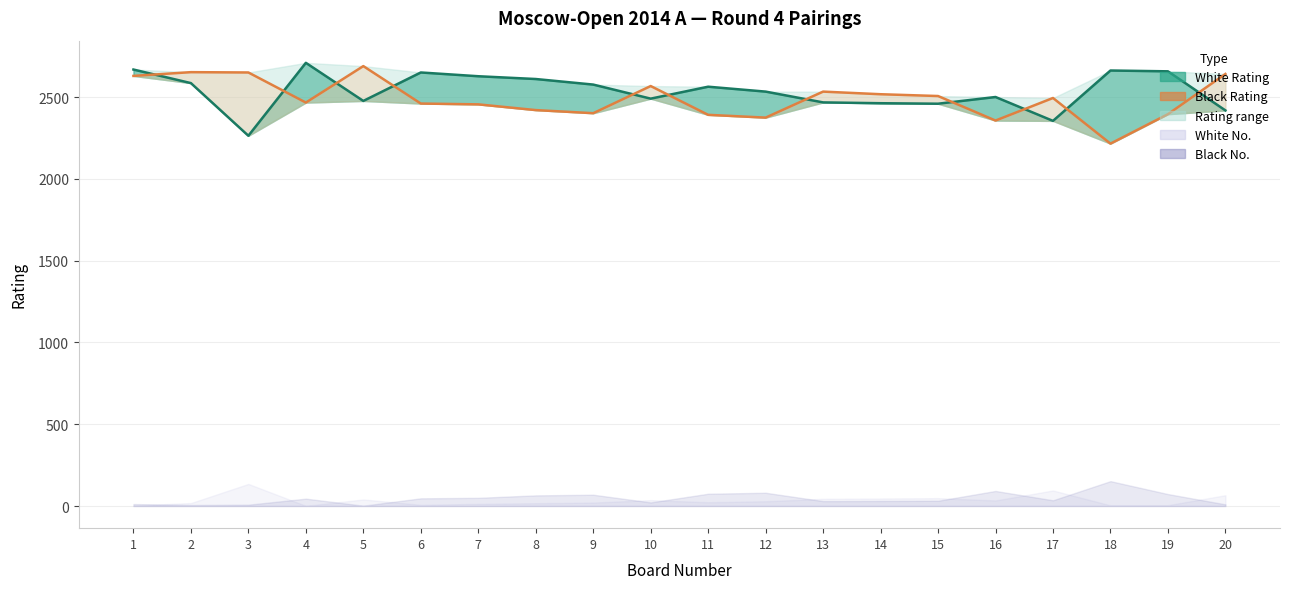

Between 15 and 20, which series saw the biggest shift?

Black Rating line